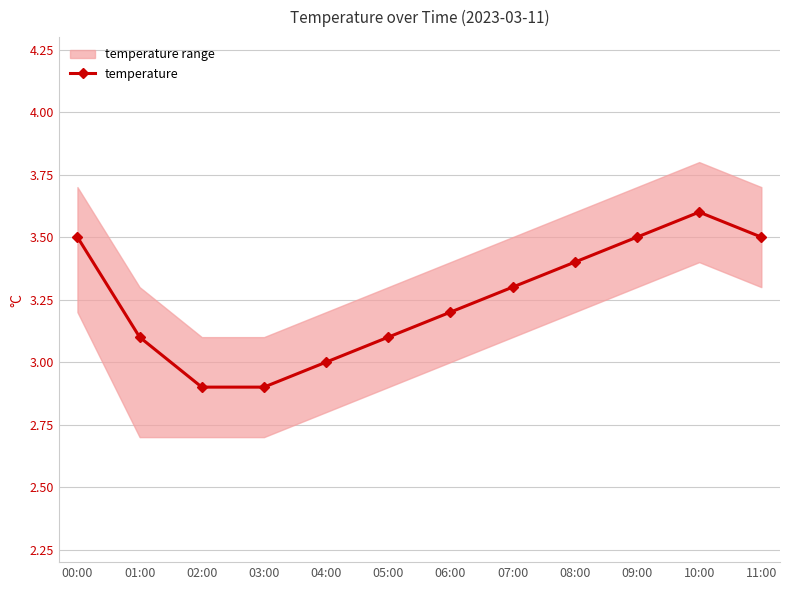

Reading right to left, extract all data points from this chart.

11:00=3.5	10:00=3.6	09:00=3.5	08:00=3.4	07:00=3.3	06:00=3.2	05:00=3.1	04:00=3.0	03:00=2.9	02:00=2.9	01:00=3.1	00:00=3.5